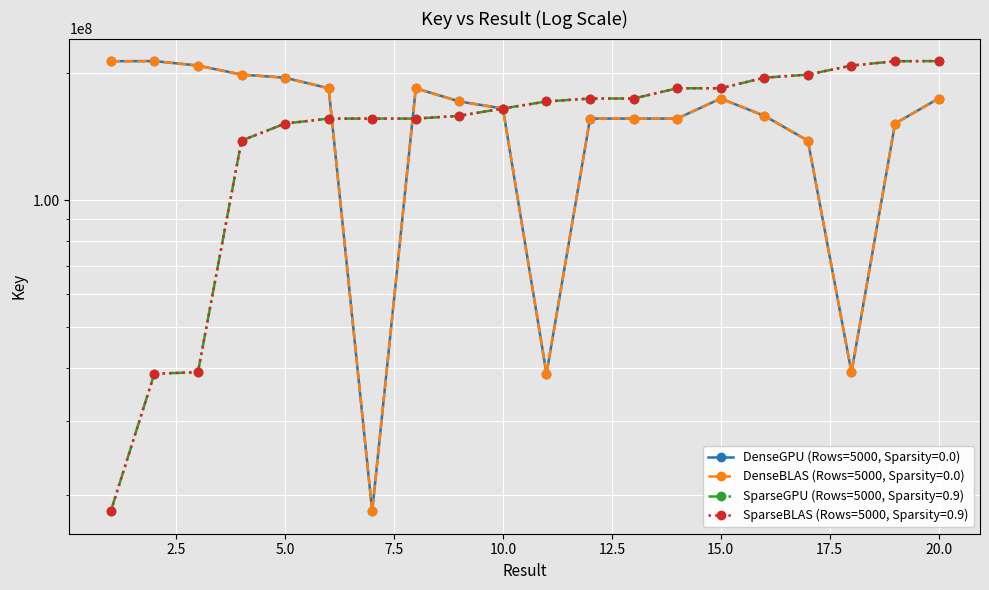

Which label corresponds to the smallest value in the chart?

7